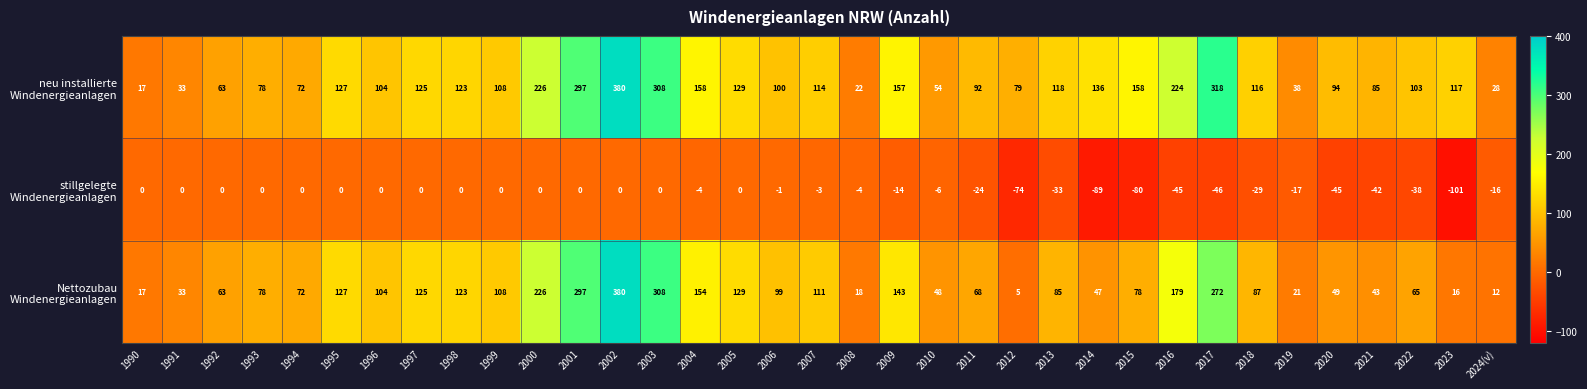

At which category is the sum across all series the highest?

2002